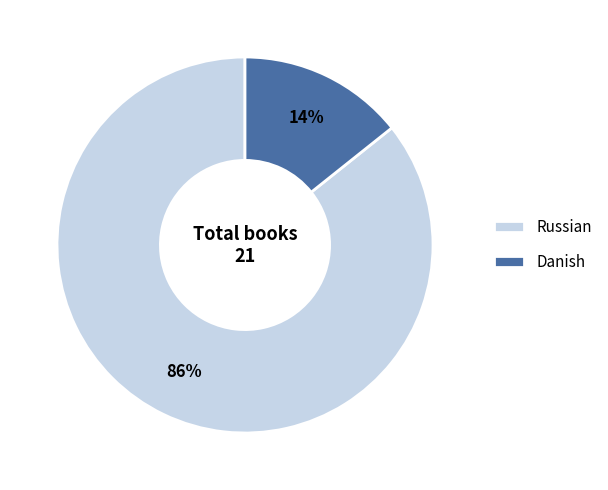

Which slice is the smallest?

Danish